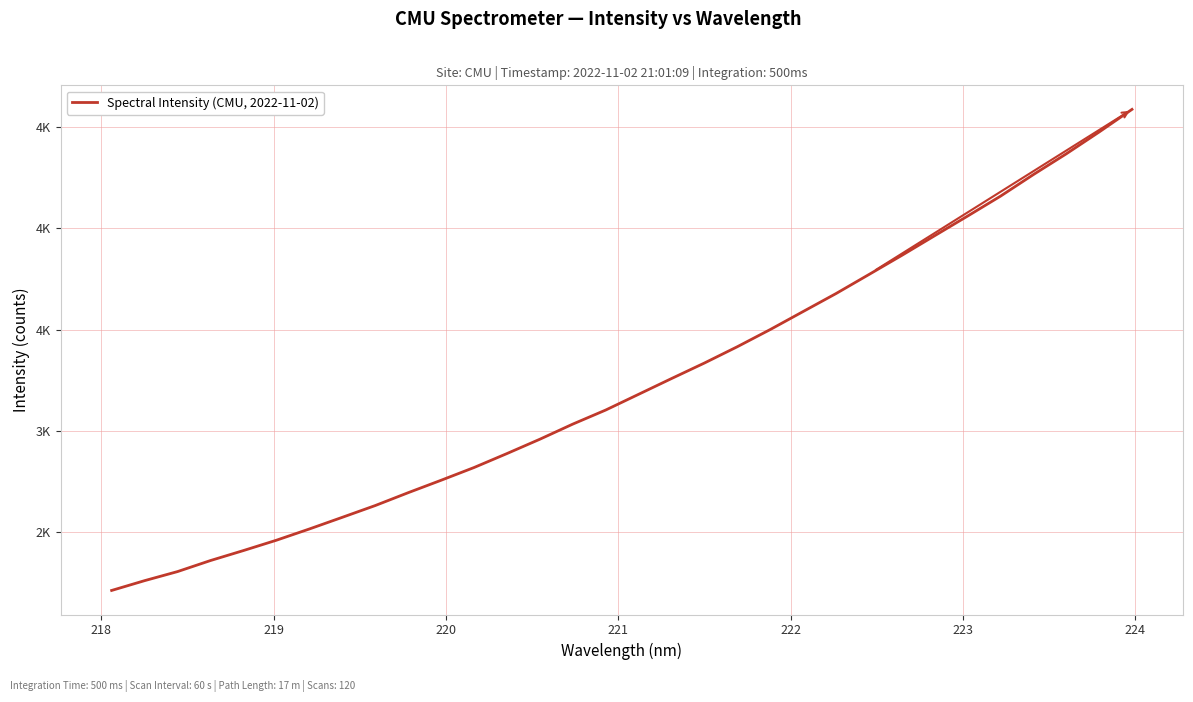

What is the maximum value shown in the chart?

4588.0